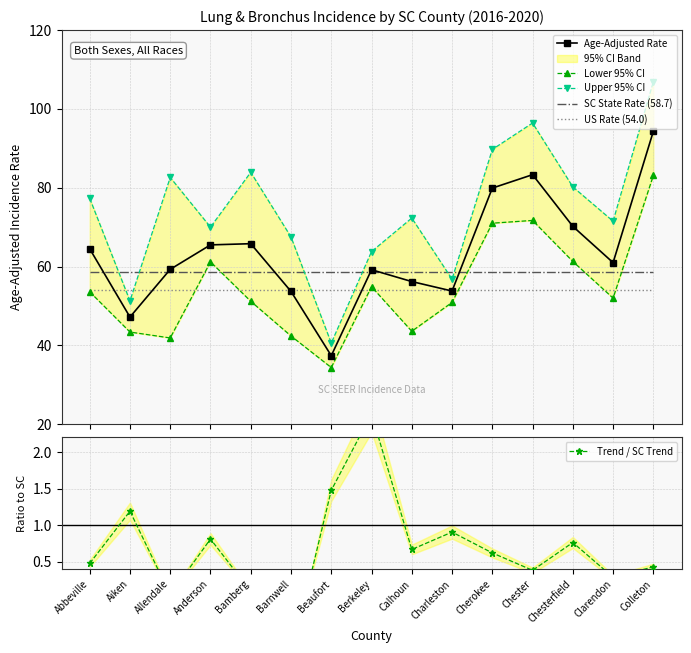

Which has a higher value, Charleston or Beaufort?

Charleston